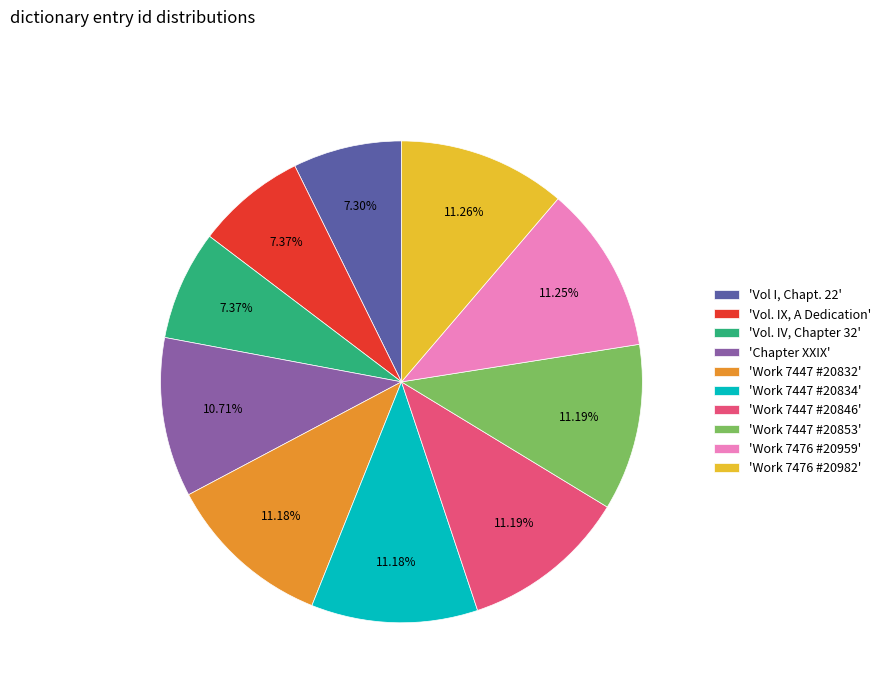

Combined, do 'Vol I, Chapt. 22' and 'Chapter XXIX' account for over 50%?

No